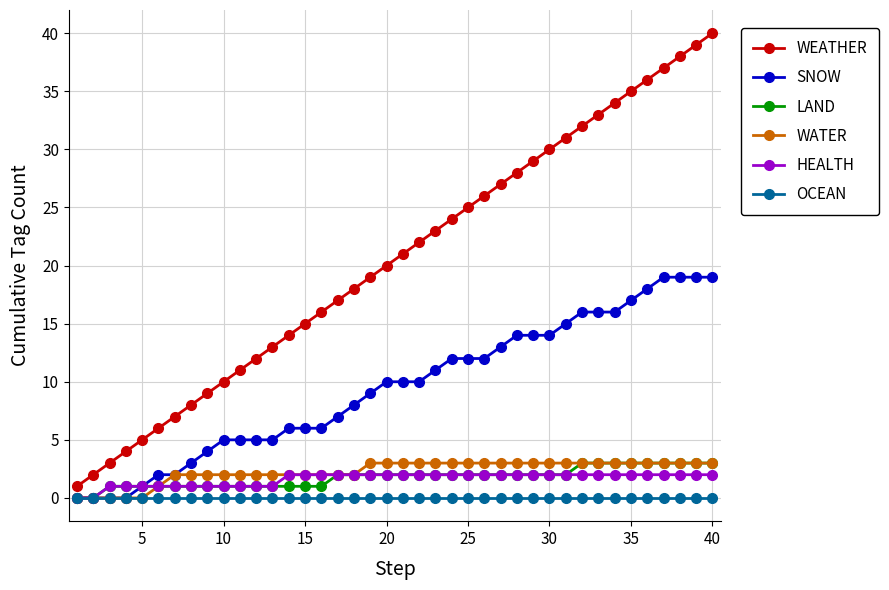

Which series has the largest total across all categories?

WEATHER